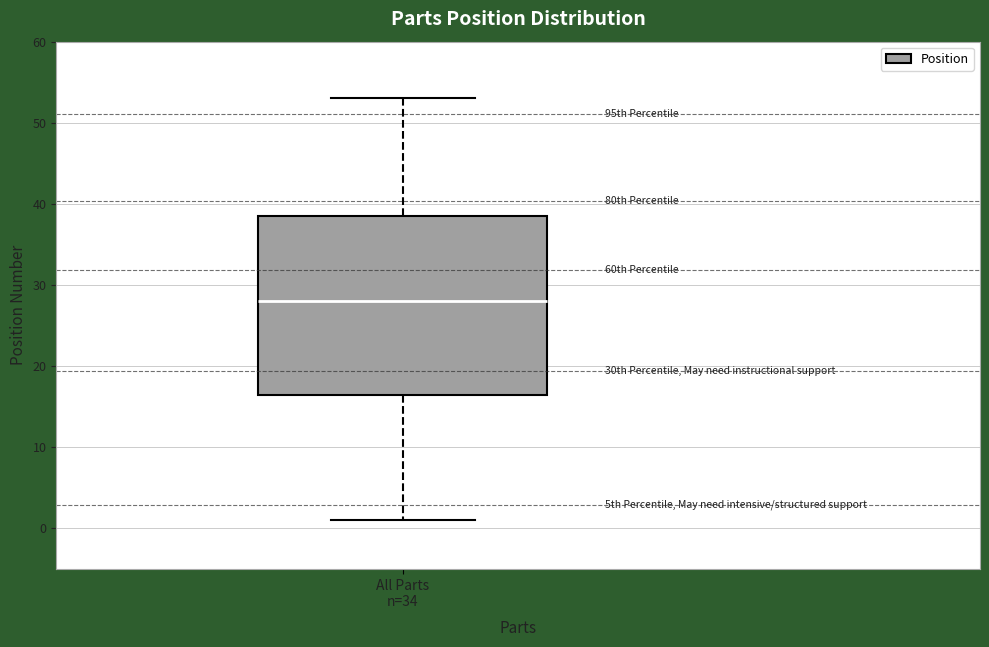

Transcribe this box plot: give where the median line is, the range the box spans, and where the two whiskers end, as read against the y-axis. The values are not printed on the chart, so give them approximately, as read against the axis.

median 28, box 17 to 39, whiskers 1 to 53